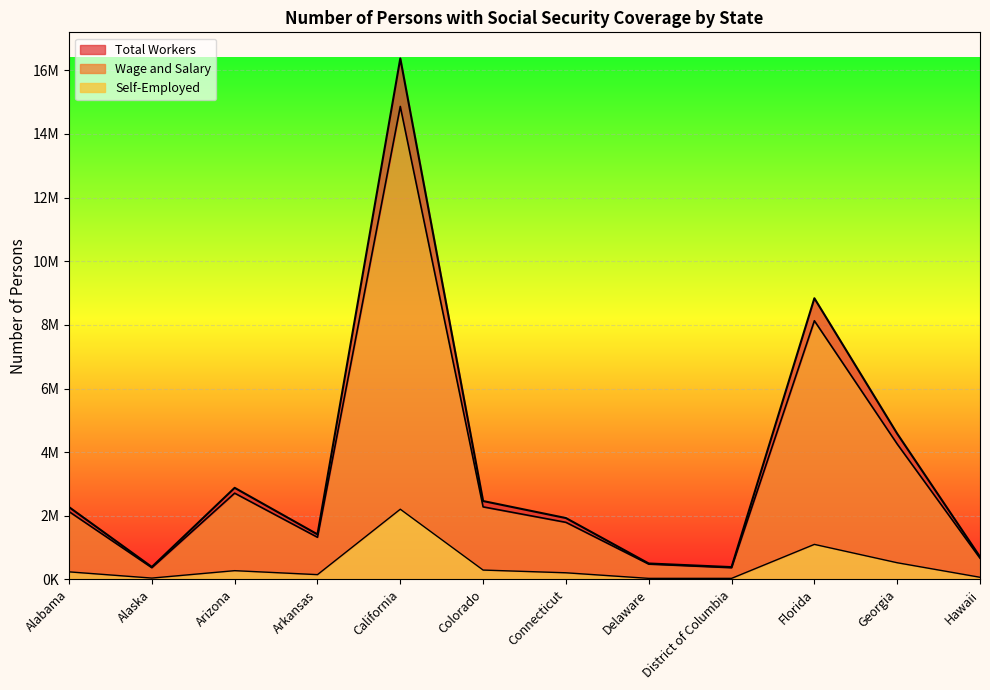

Between Colorado and District of Columbia, which series saw the biggest shift?

Total Workers line